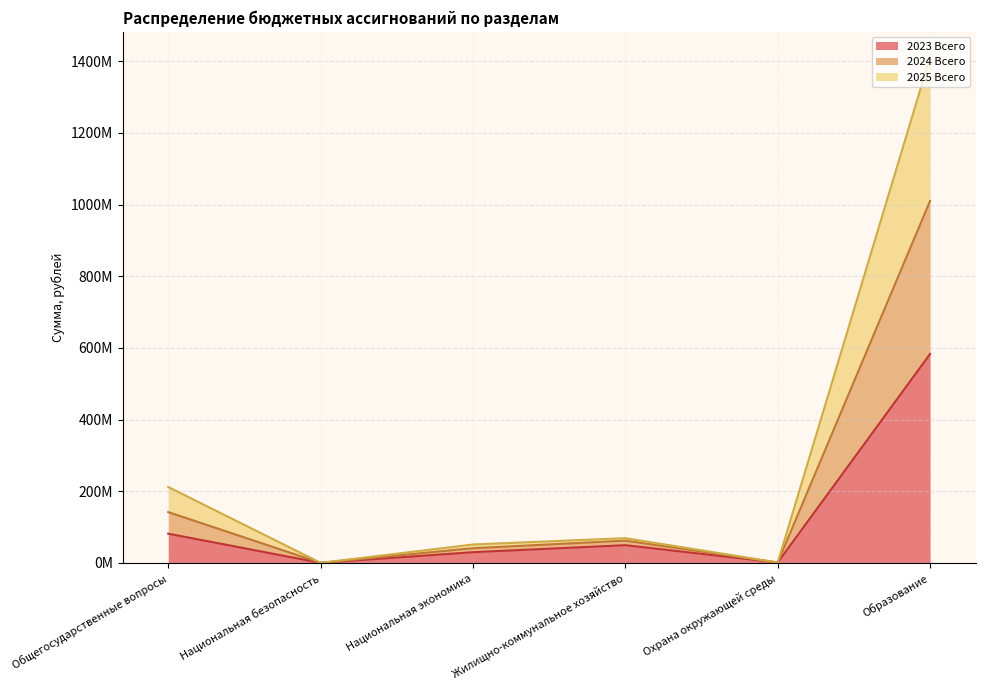

True or false: 2023 Всего has a value of 583.2 at Образование.

True